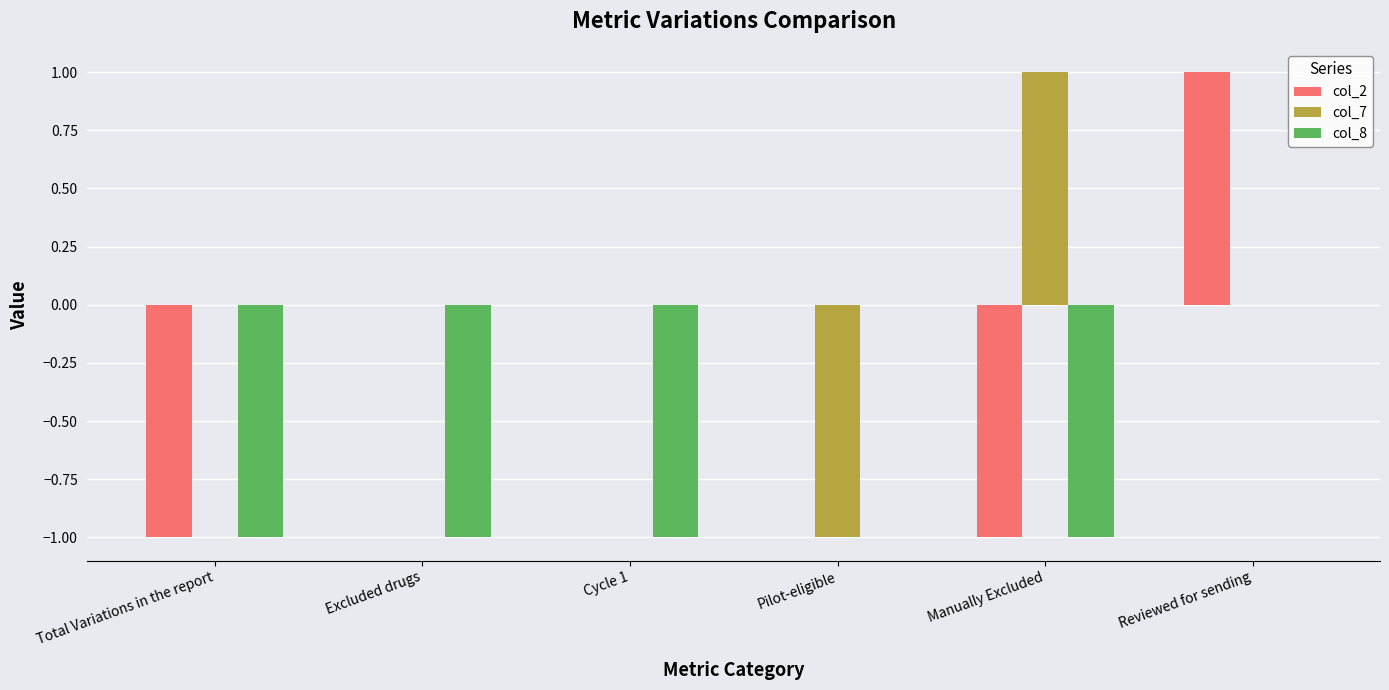

Reading left to right, what are all the values shown in this chart?

col_2: Total Variations in the report=-1	Excluded drugs=0	Cycle 1=0	Pilot-eligible=0	Manually Excluded=-1	Reviewed for sending=1
col_7: Total Variations in the report=0	Excluded drugs=0	Cycle 1=0	Pilot-eligible=-1	Manually Excluded=1	Reviewed for sending=0
col_8: Total Variations in the report=-1	Excluded drugs=-1	Cycle 1=-1	Pilot-eligible=0	Manually Excluded=-1	Reviewed for sending=0